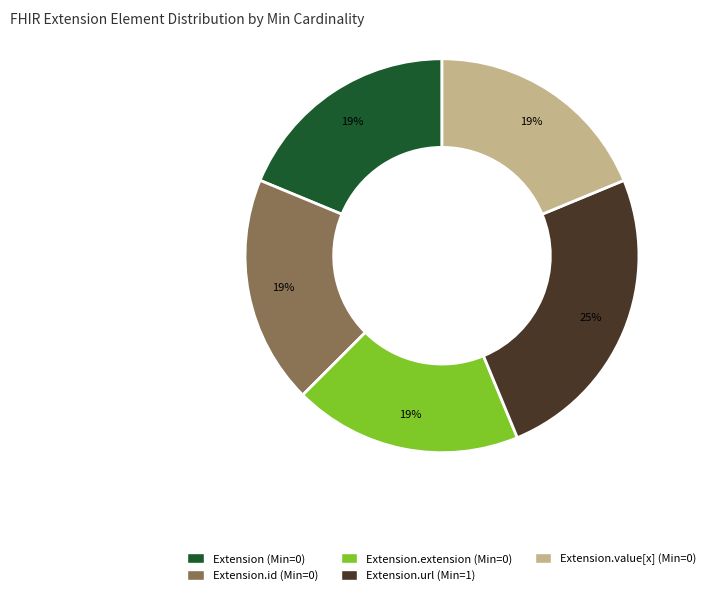

To the nearest percent, what is the average slice percentage?

20%